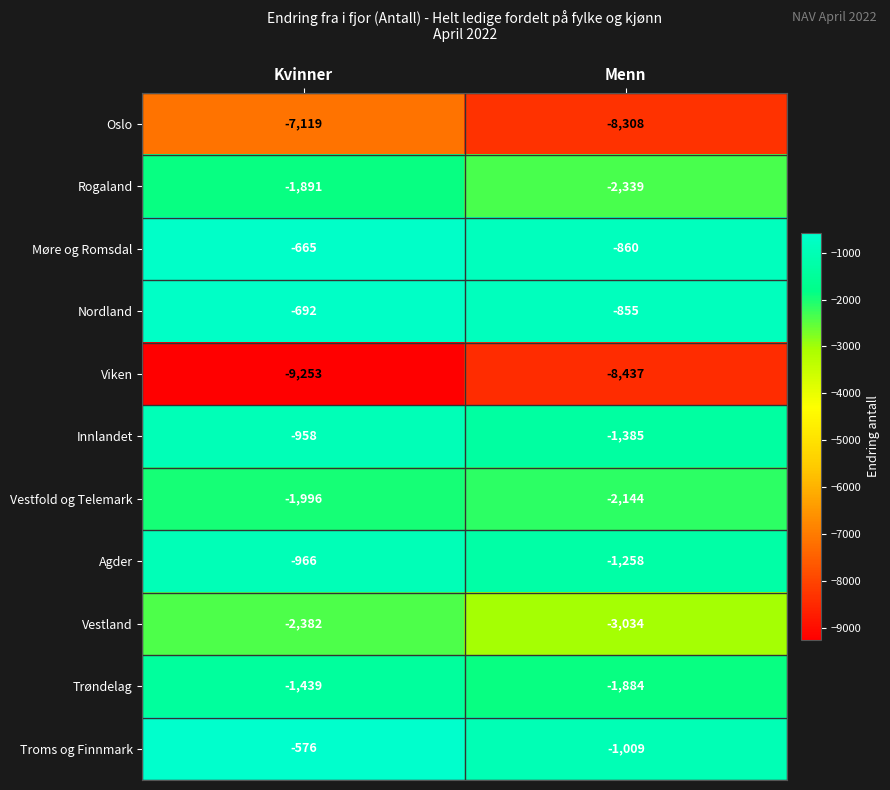

What is the difference between the Rogaland values at Kvinner and Menn?

448